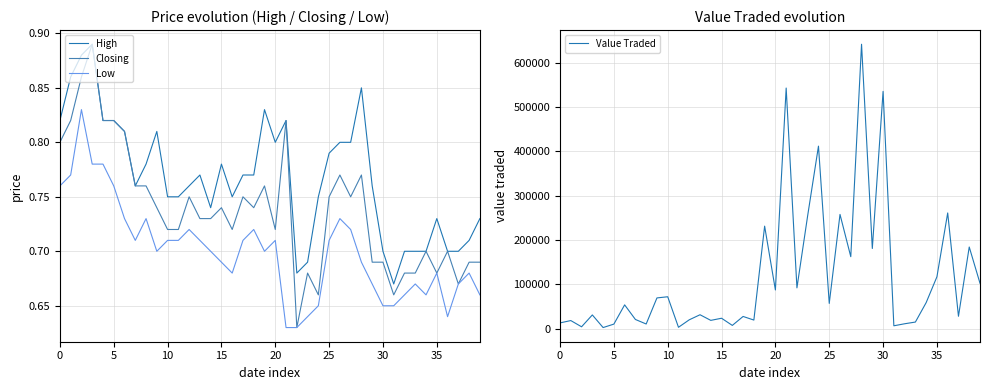

What is the difference between the maximum and second lowest values in the Low series?

0.2